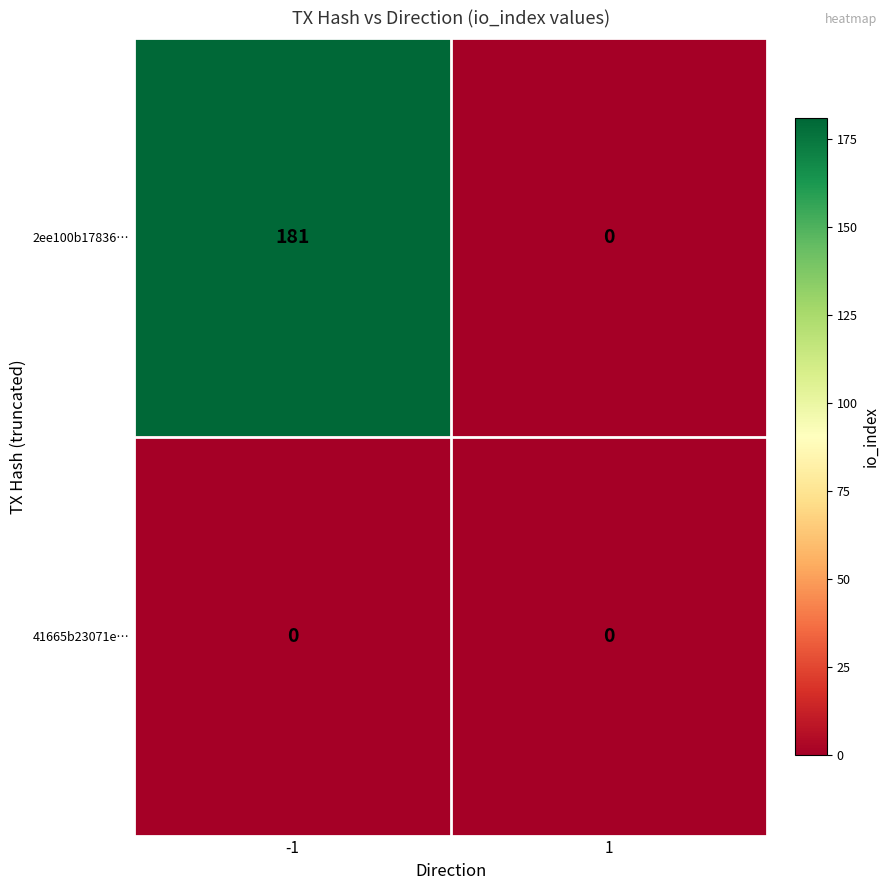

Rank the series by their average value, from lowest to highest.

41665b23071e…, 2ee100b17836…